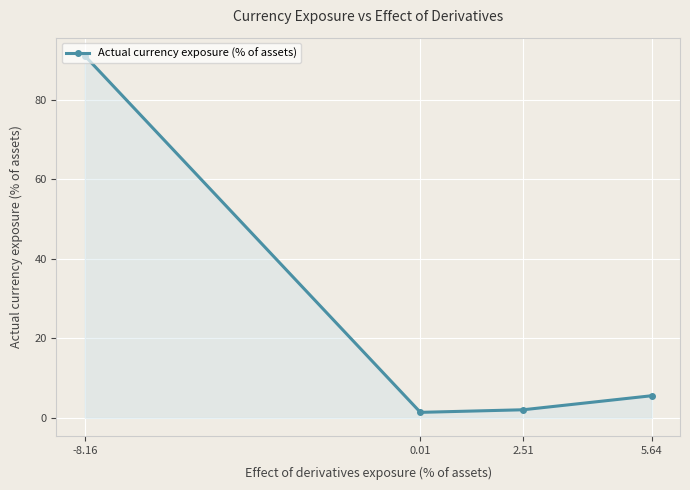

How many interior local valleys (lower than both neighbors) does the data have?

1